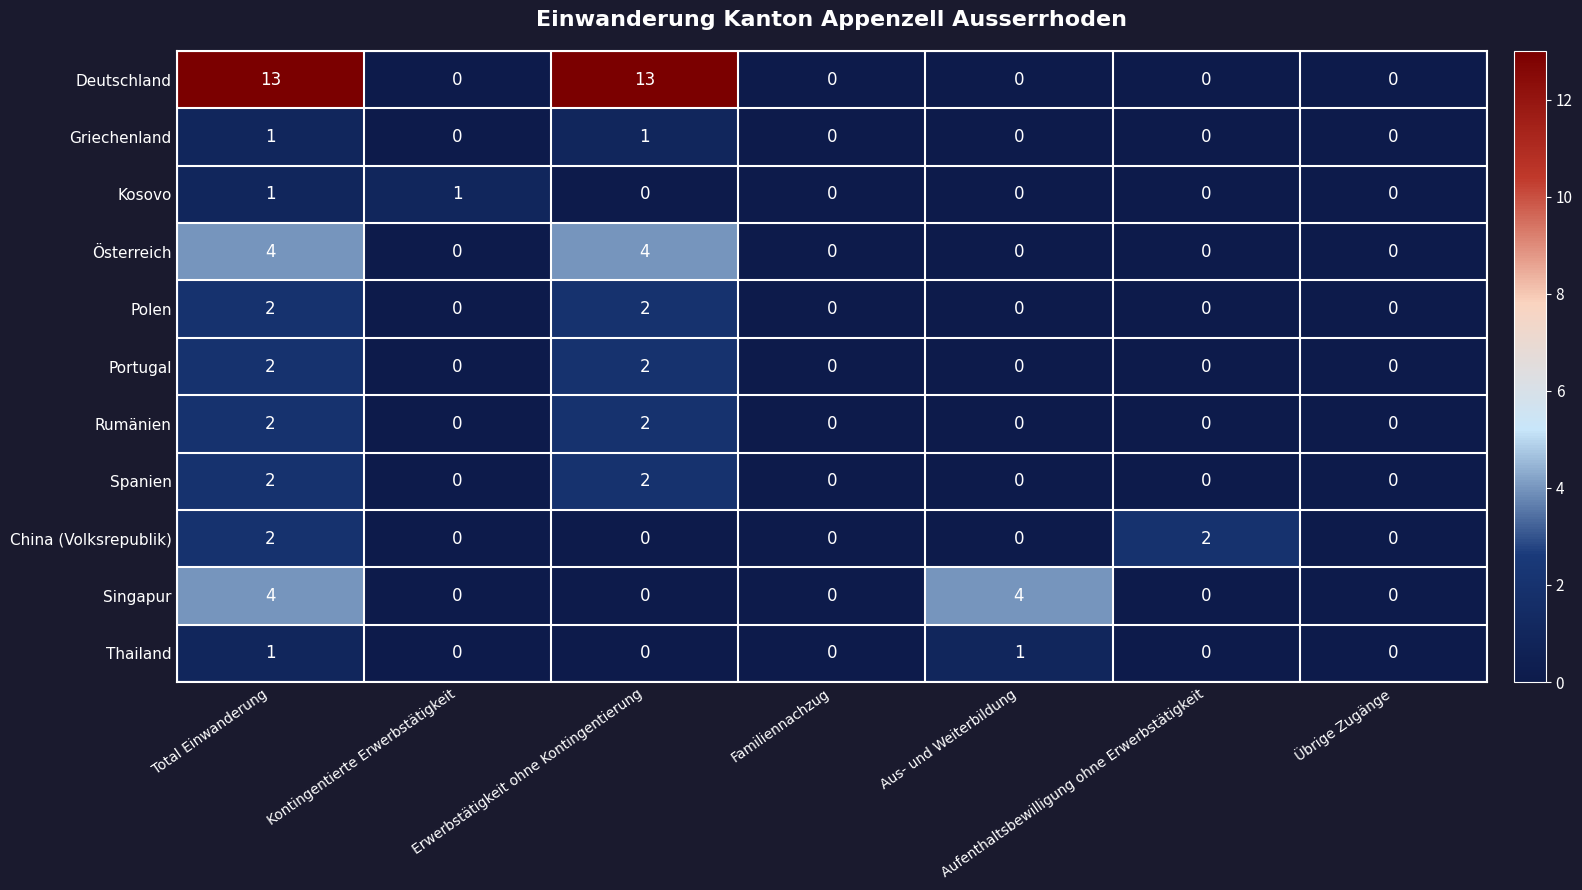

What is the difference between the highest and lowest values at Aus- und Weiterbildung?

4